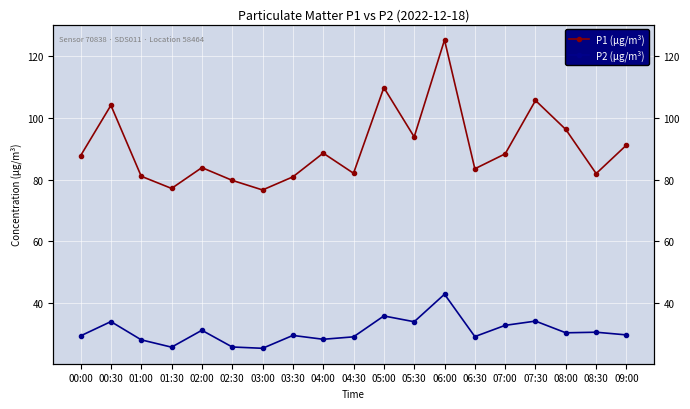

Where is P2 (µg/m³) nearest to the value 34?

00:30